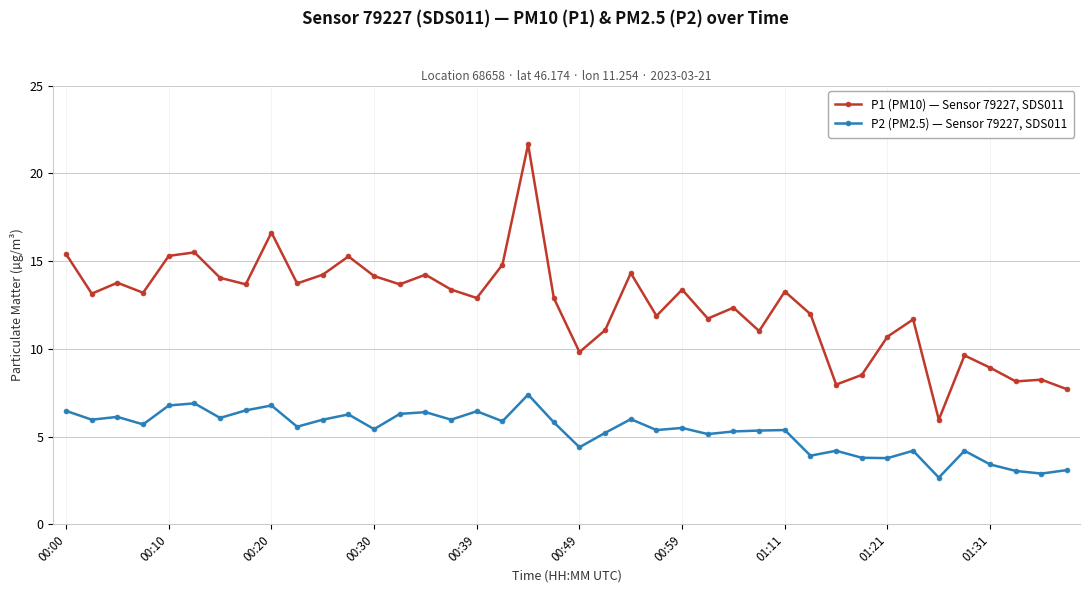

Which series has the largest total across all categories?

P1 (PM10) — Sensor 79227, SDS011